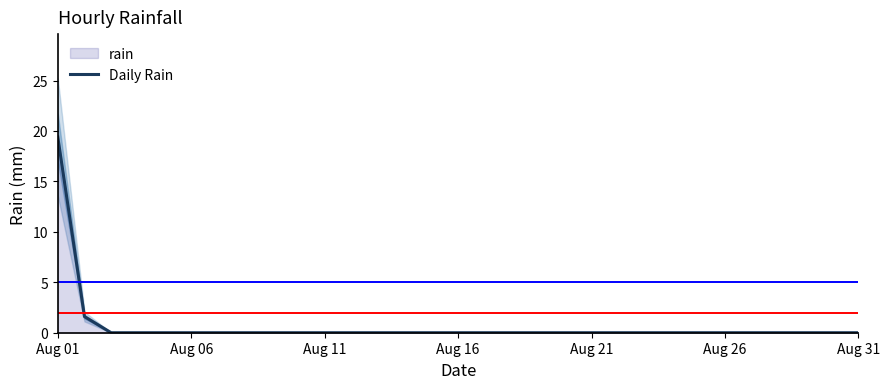

What is the difference between the maximum and minimum values?

19.4